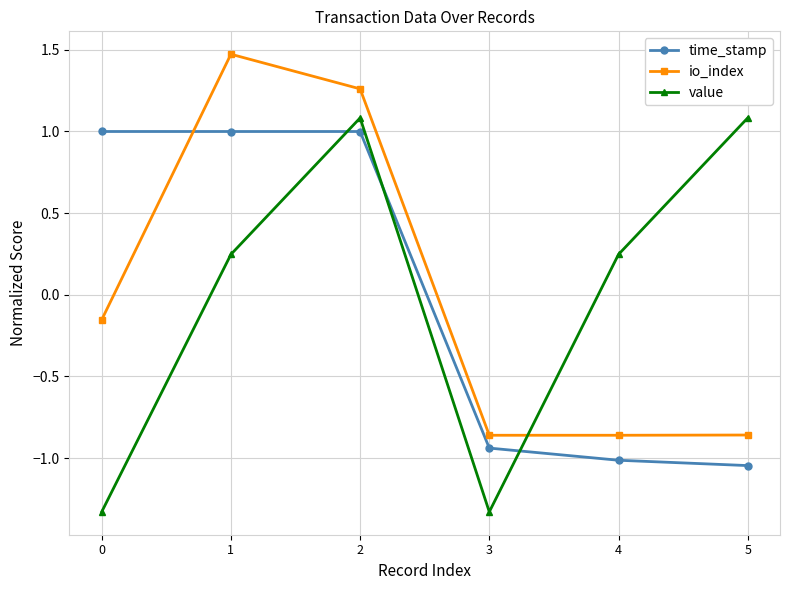

Does the chart display data point markers on the line(s)?

Yes